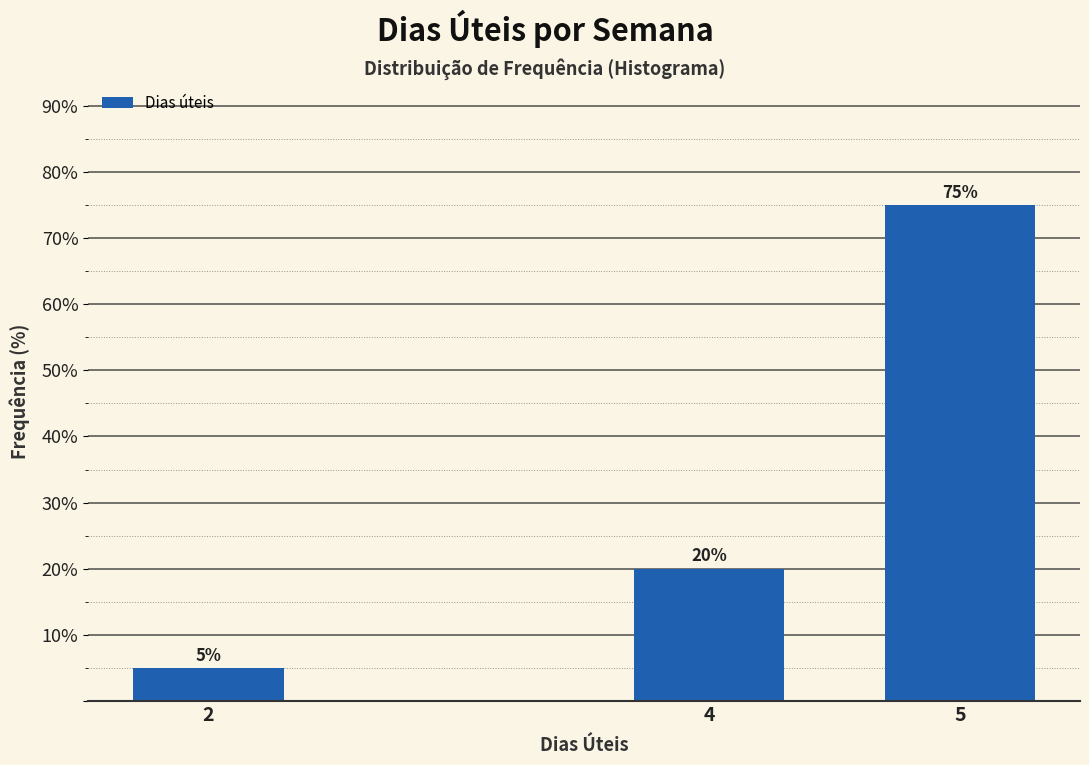

Reading right to left, extract all data points from this chart.

5=75	4=20	2=5